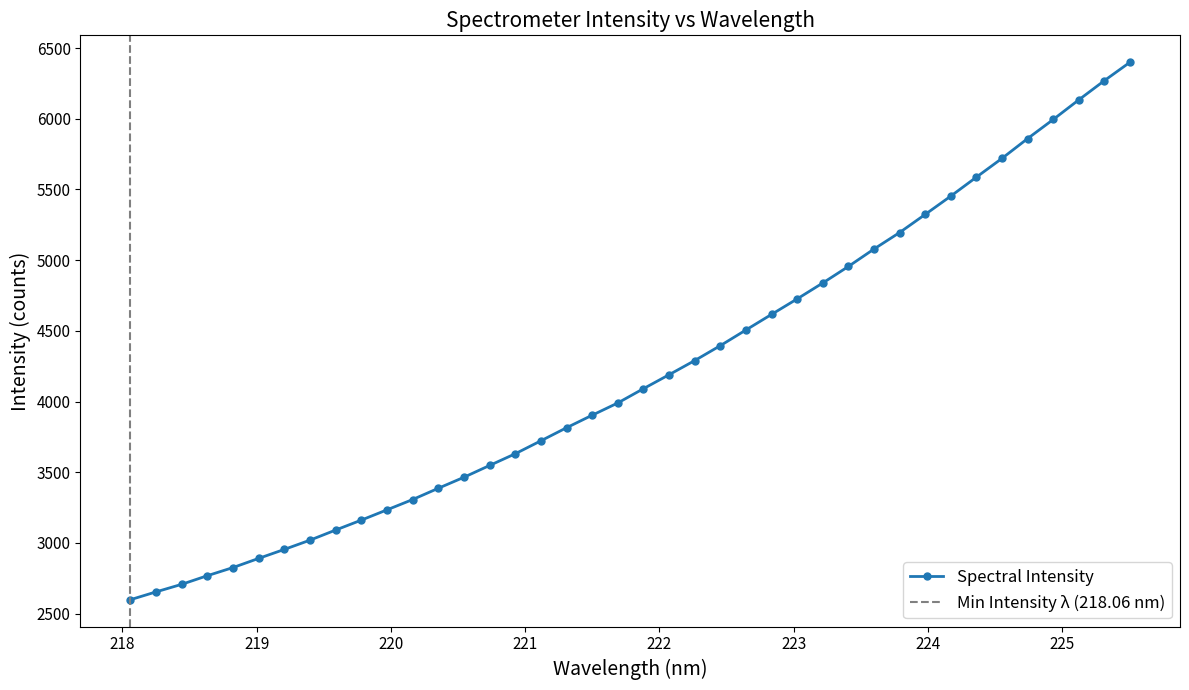

What is the value of the Spectral Intensity point at the 9th from the left?

3091.0